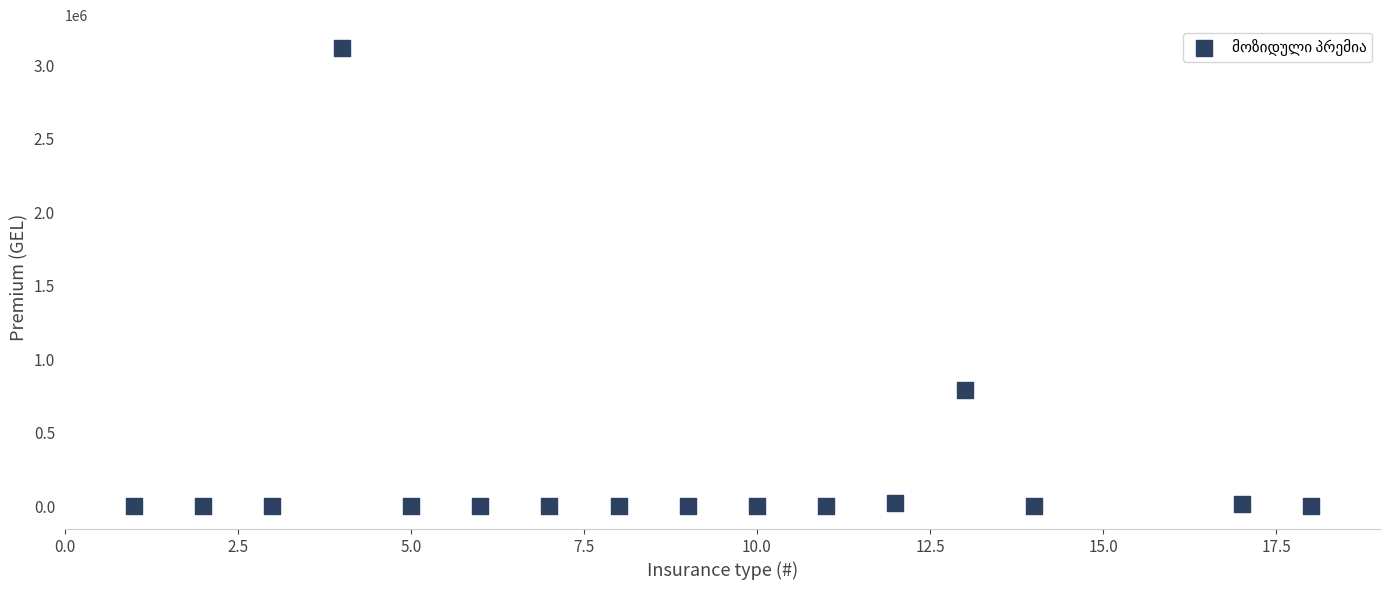

What Y value in the scatter plot is closest to 1558103?

791441.2